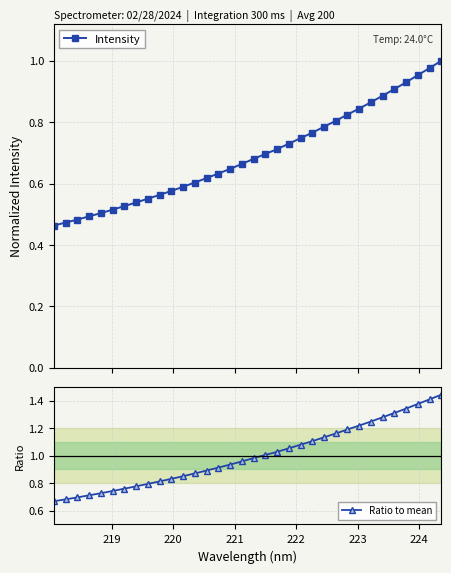

Does the chart display data point markers on the line(s)?

Yes